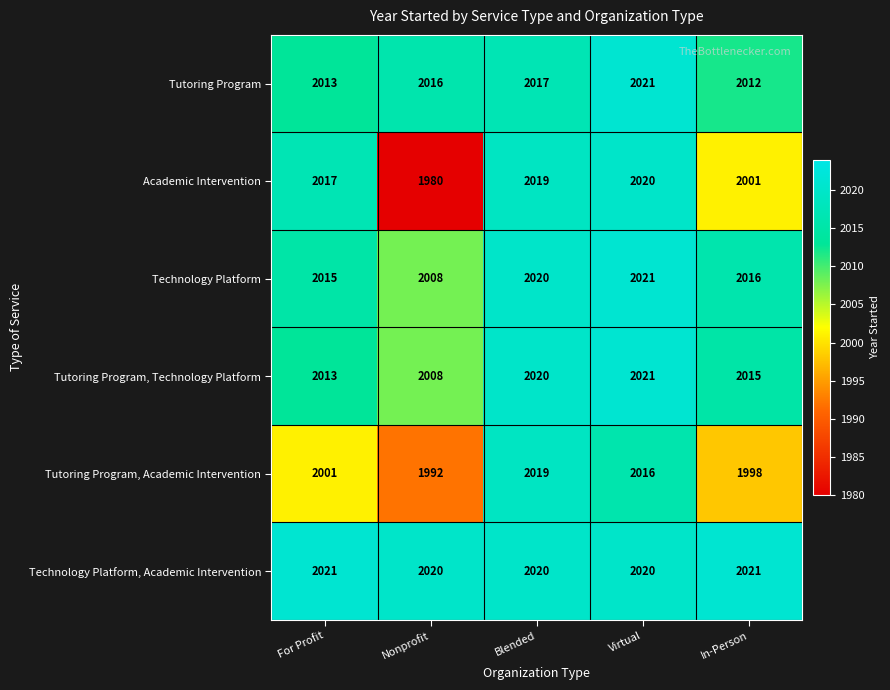

What is the approximate value of Tutoring Program at For Profit?

2013